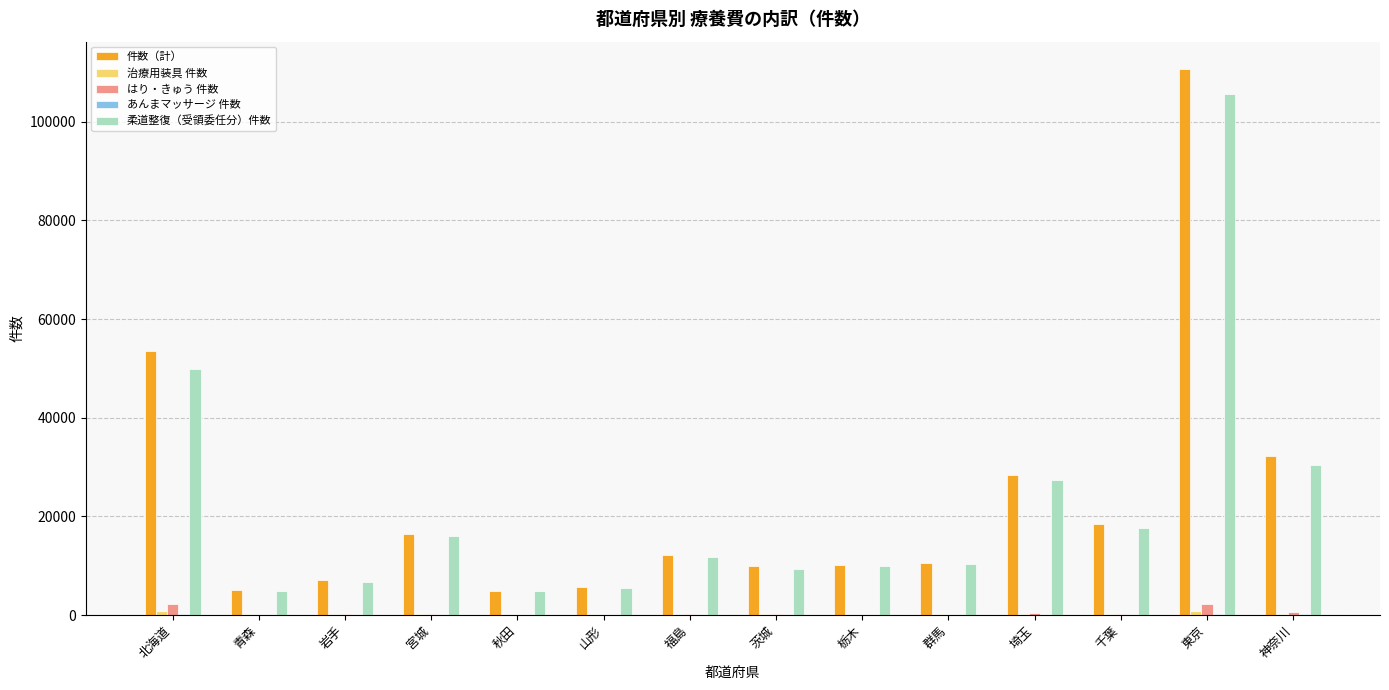

At which category is the sum across all series the highest?

東京